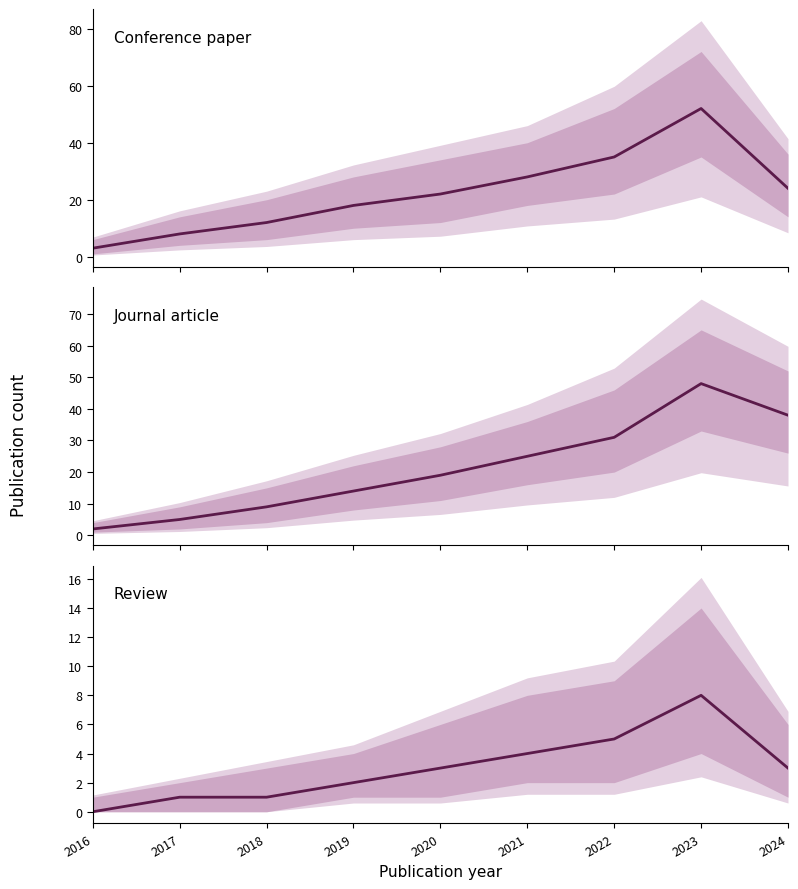

What is the difference between the highest and lowest values at 2017?

7